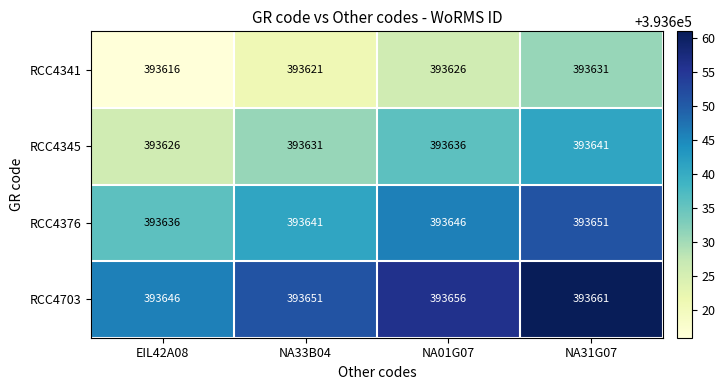

What is the minimum value shown in the chart?

393616